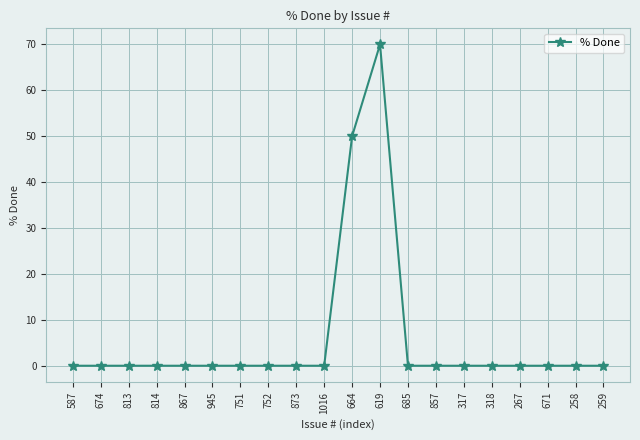

What is the greatest value displayed?

70